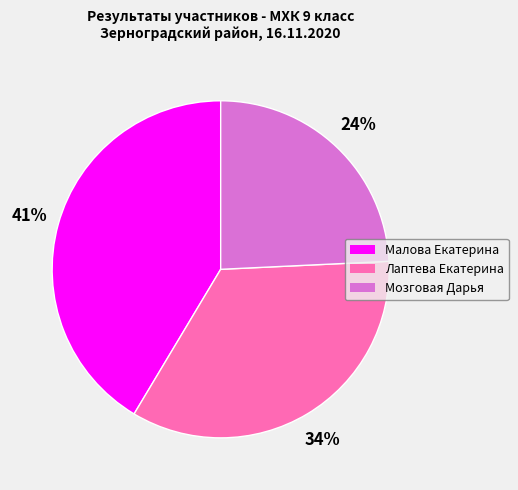

Does any single category account for the majority?

No